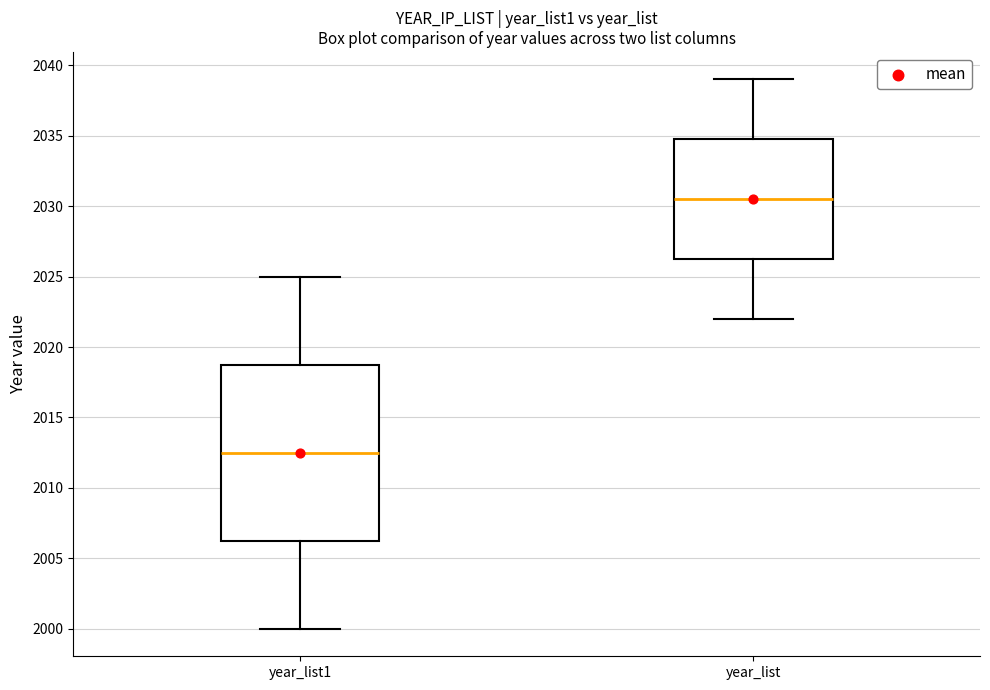

Which box's median line is the lowest?

year_list1